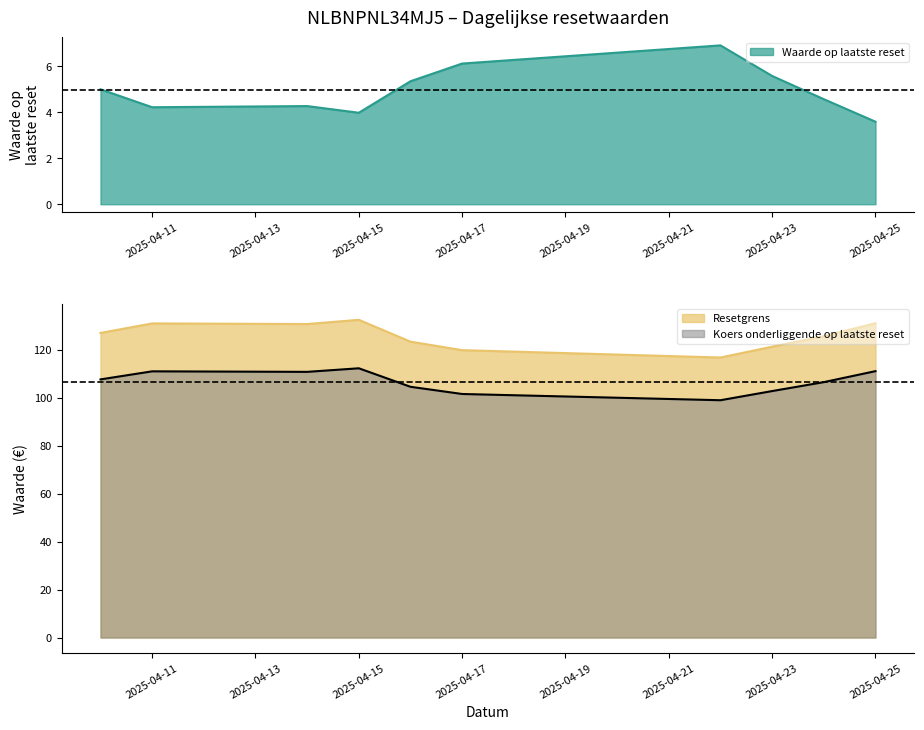

At how many categories does at least one series exceed 4?

10